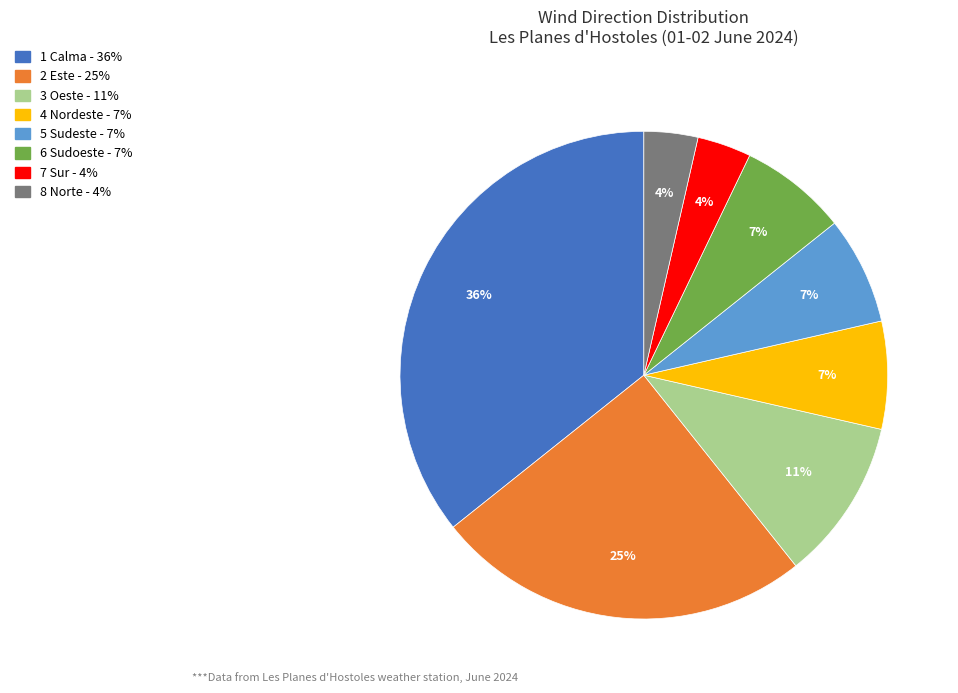

Is there any slice that represents more than half of the pie?

No